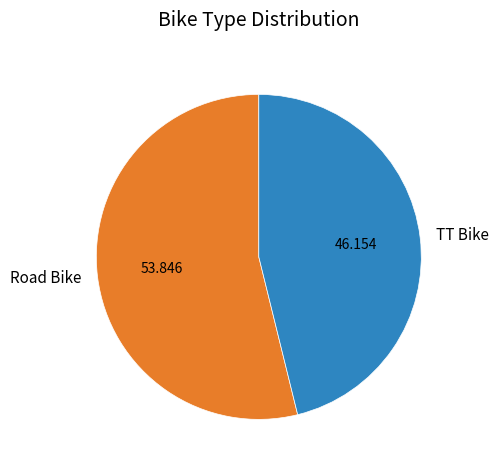

Is TT Bike the majority of the pie?

No